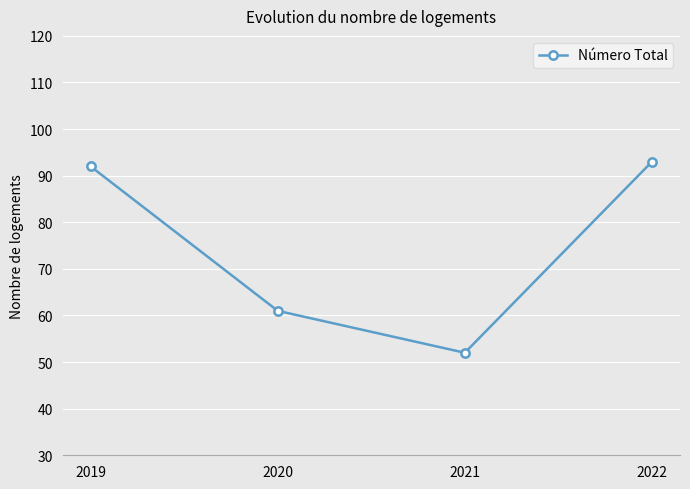

What is the maximum value shown in the chart?

93